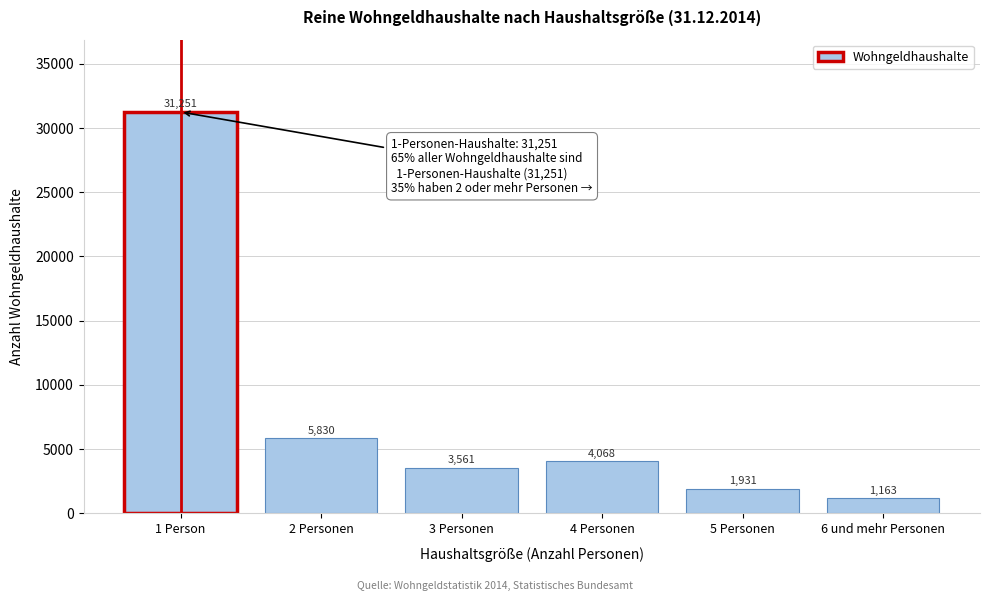

Reading right to left, extract all data points from this chart.

1163	1931	4068	3561	5830	31251